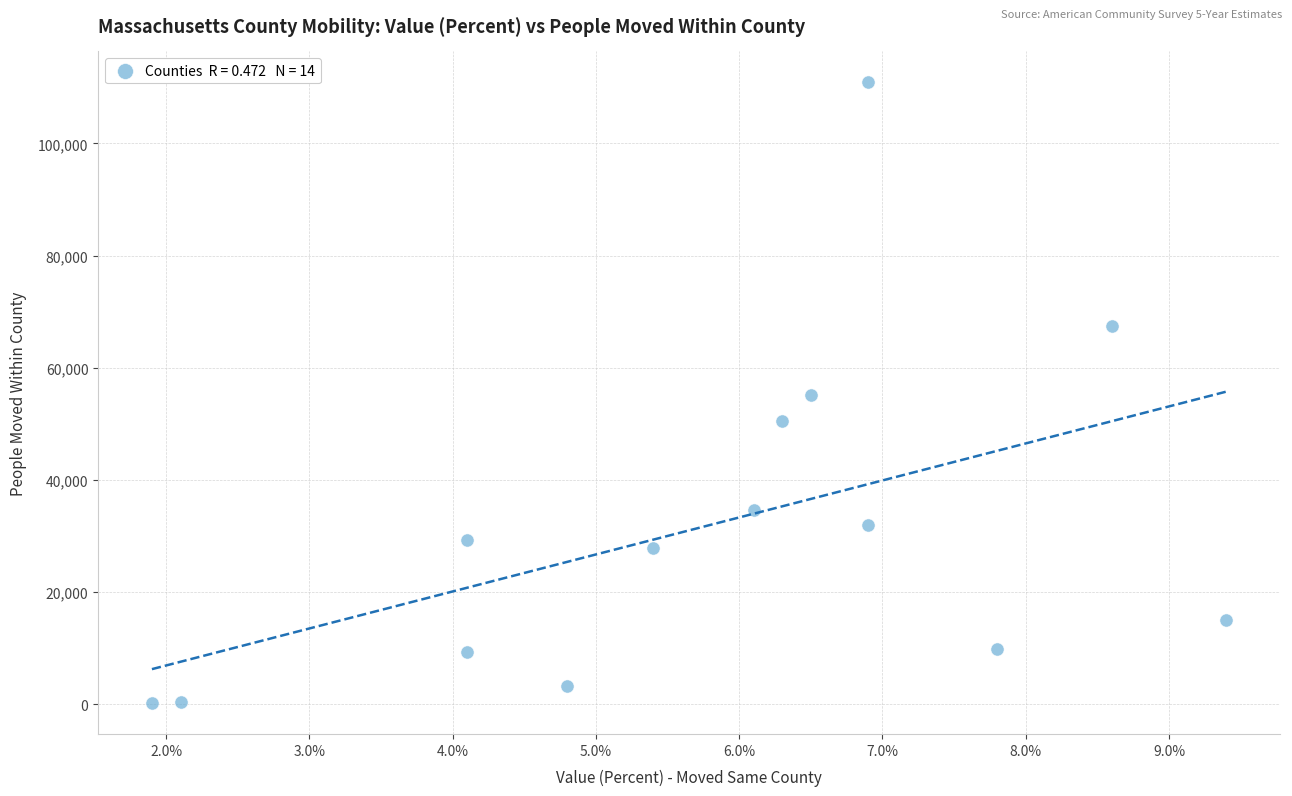

What is the range of Y values (max minus min)?

110606